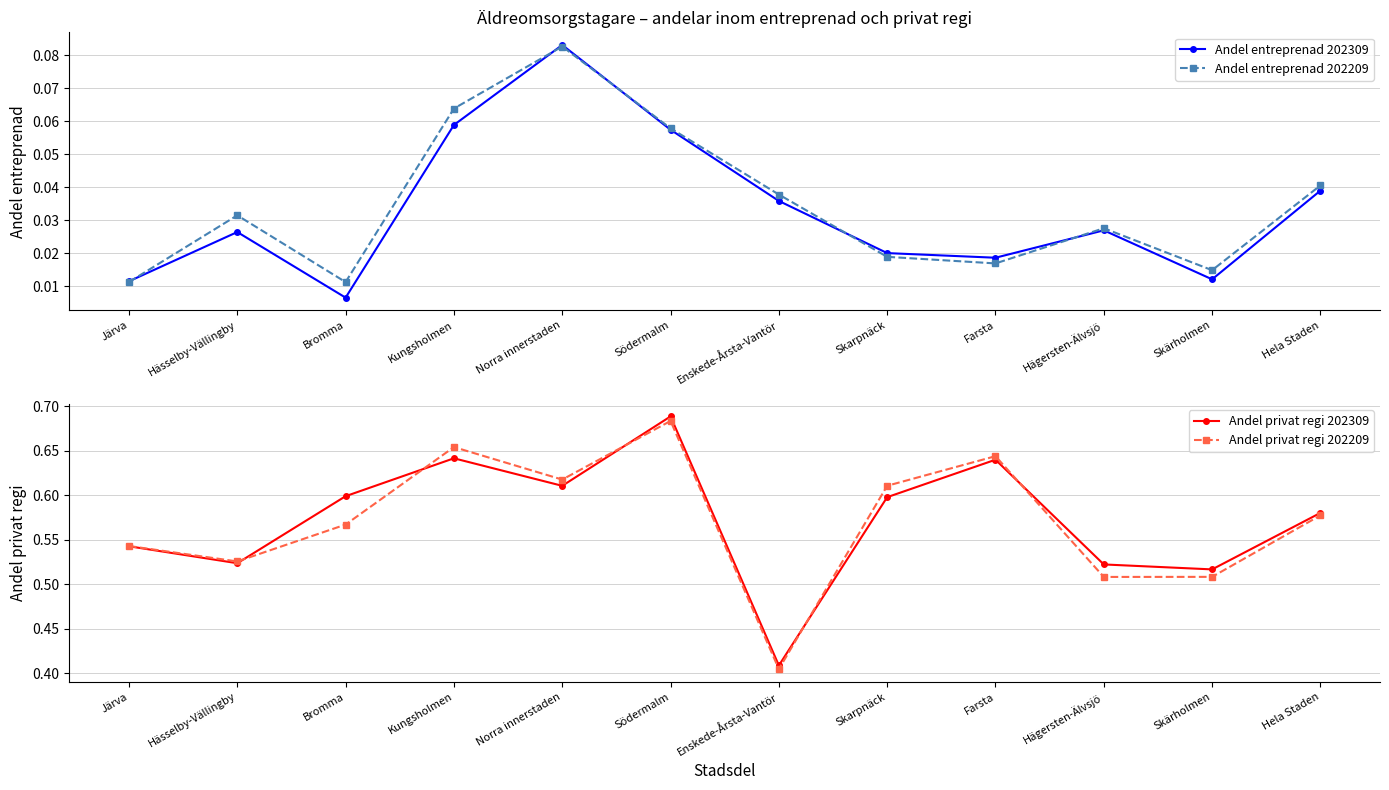

What is the label of the 2nd point from the left?

Hässelby-Vällingby